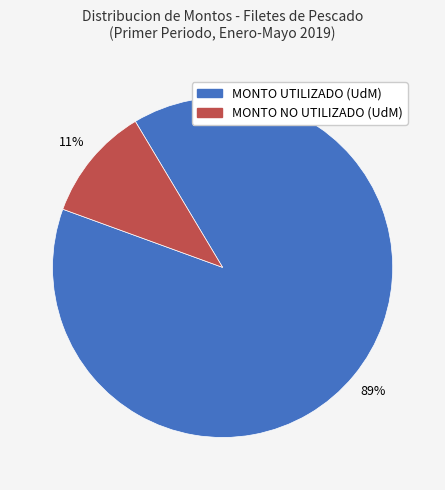

What is the smallest slice in the pie chart?

MONTO NO UTILIZADO (UdM)